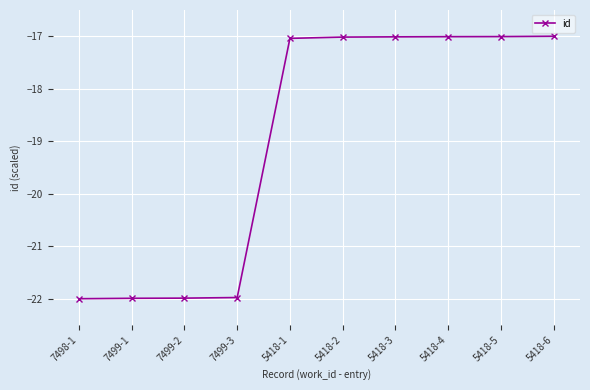

The chart shows a value of -22.0 at 7499-2. True or false?

True